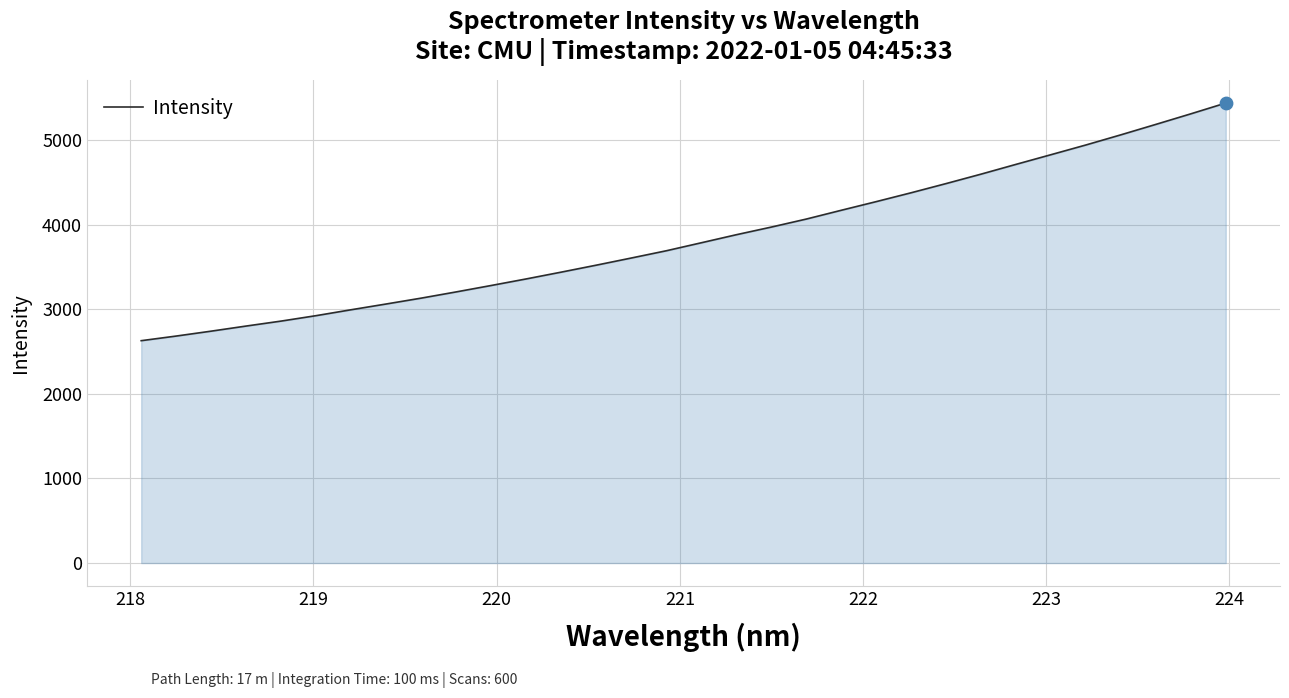

What is the difference between the maximum and minimum values?

2809.2